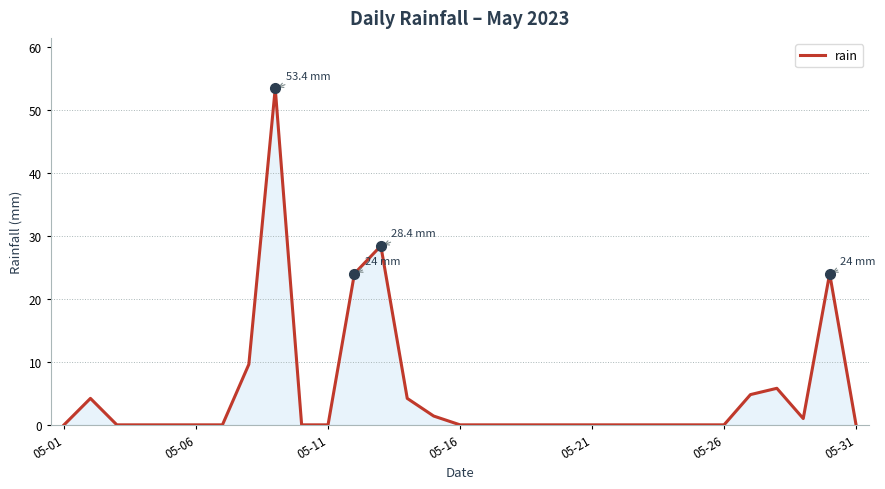

What is the difference between the maximum and minimum values?

53.4